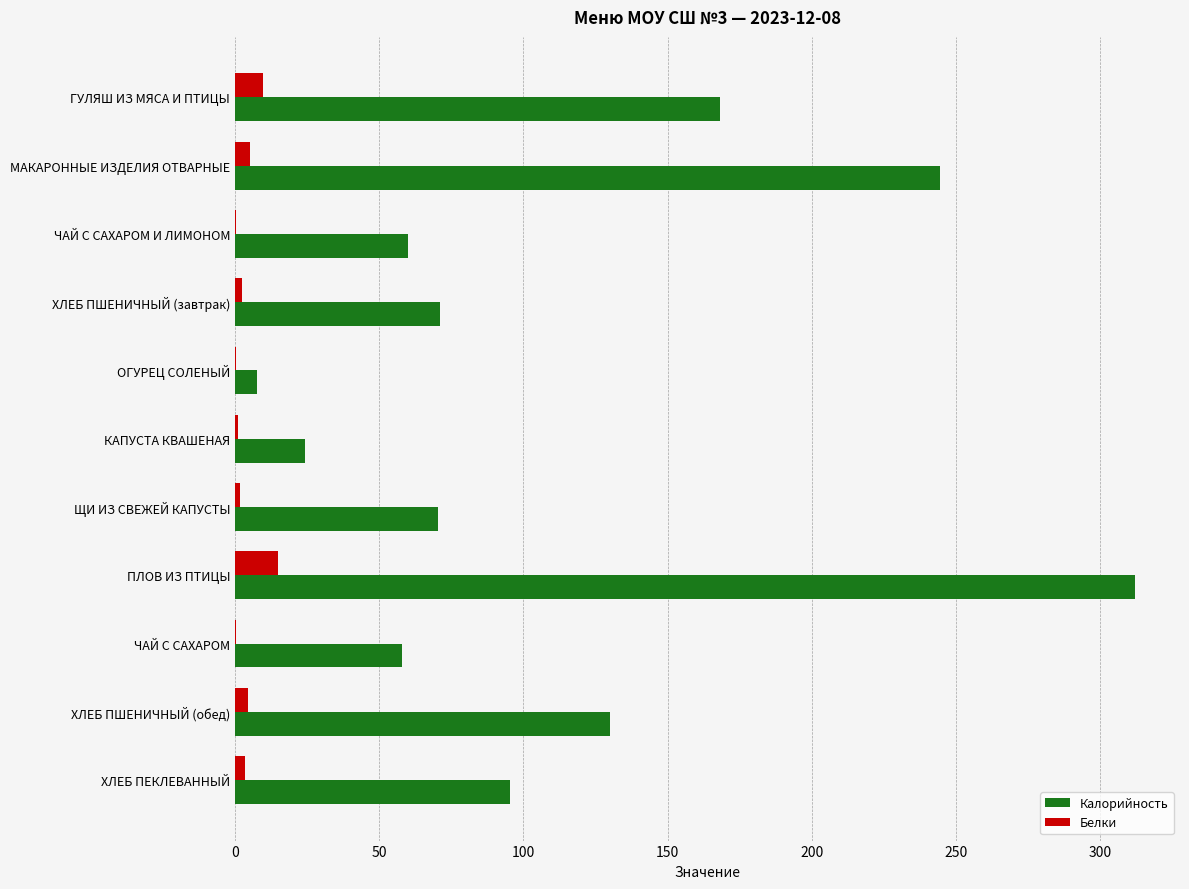

Which label corresponds to the largest value in the chart?

ПЛОВ ИЗ ПТИЦЫ